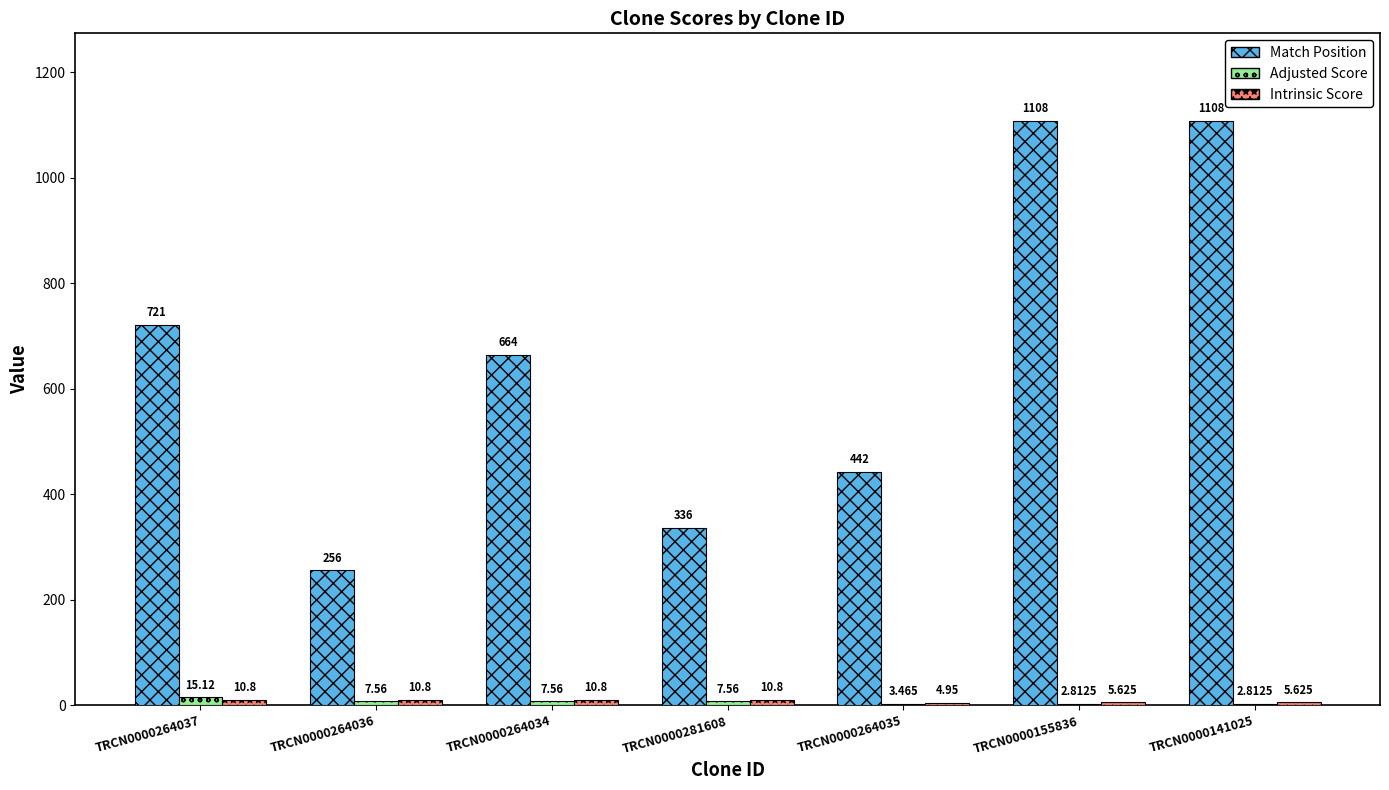

Which series has the largest total across all categories?

Match Position